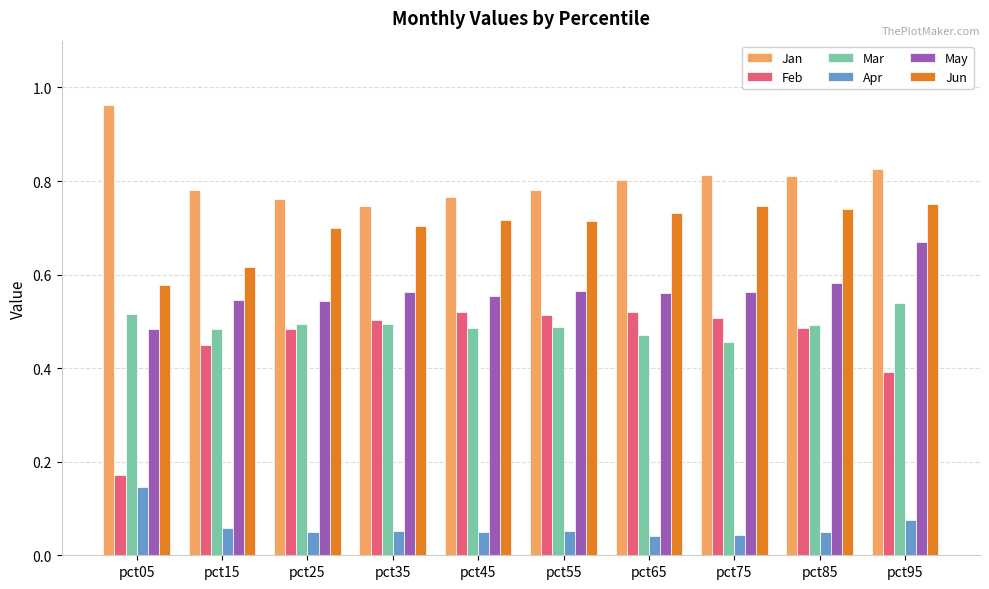

How many bars are there in each group?

6